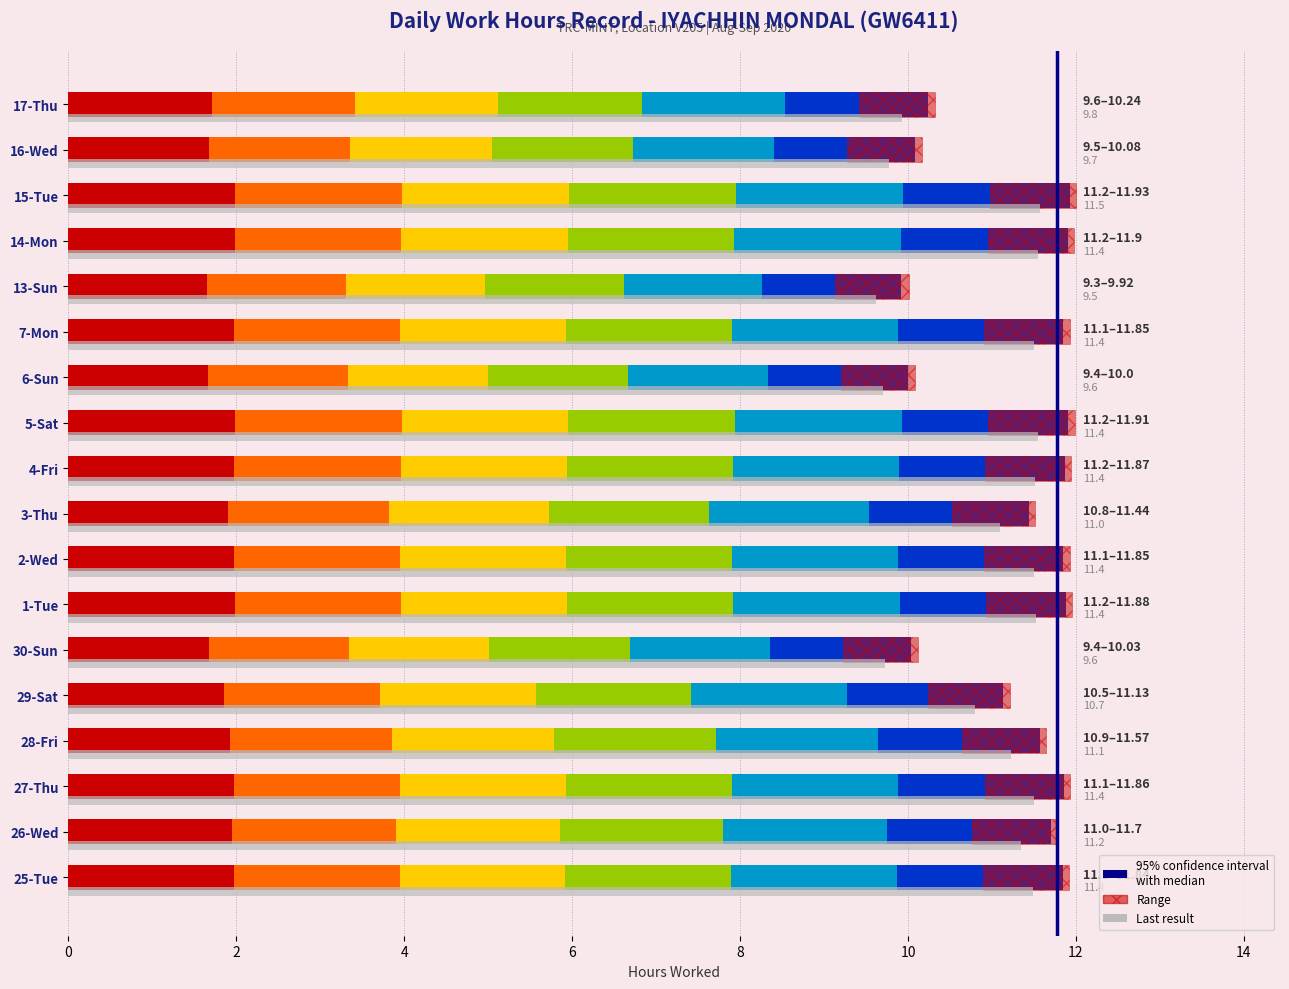

The value at 2 is 1. True or false?

True